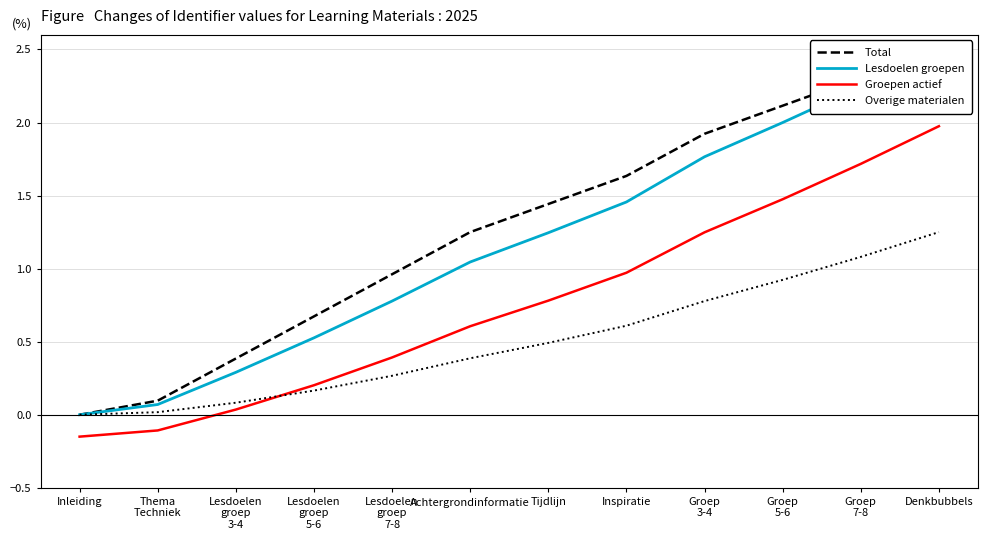

What is the difference between the maximum and minimum values in the Groepen actief series?

2.1